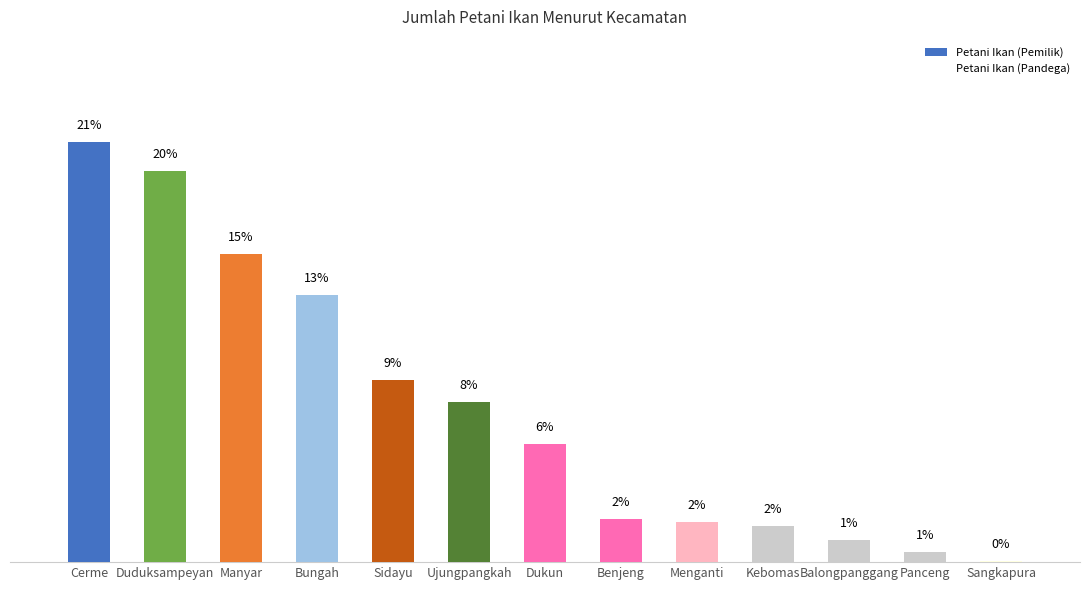

Reading right to left, extract all data points from this chart.

Petani Ikan (Pemilik): 0.0	0.5	1.1	1.8	2.0	2.2	5.9	8.0	9.1	13.4	15.4	19.5	21.0
Petani Ikan (Pandega): 0.0	0.0	0.0	0.0	0.0	0.0	0.0	0.0	0.0	0.0	0.0	0.0	0.0